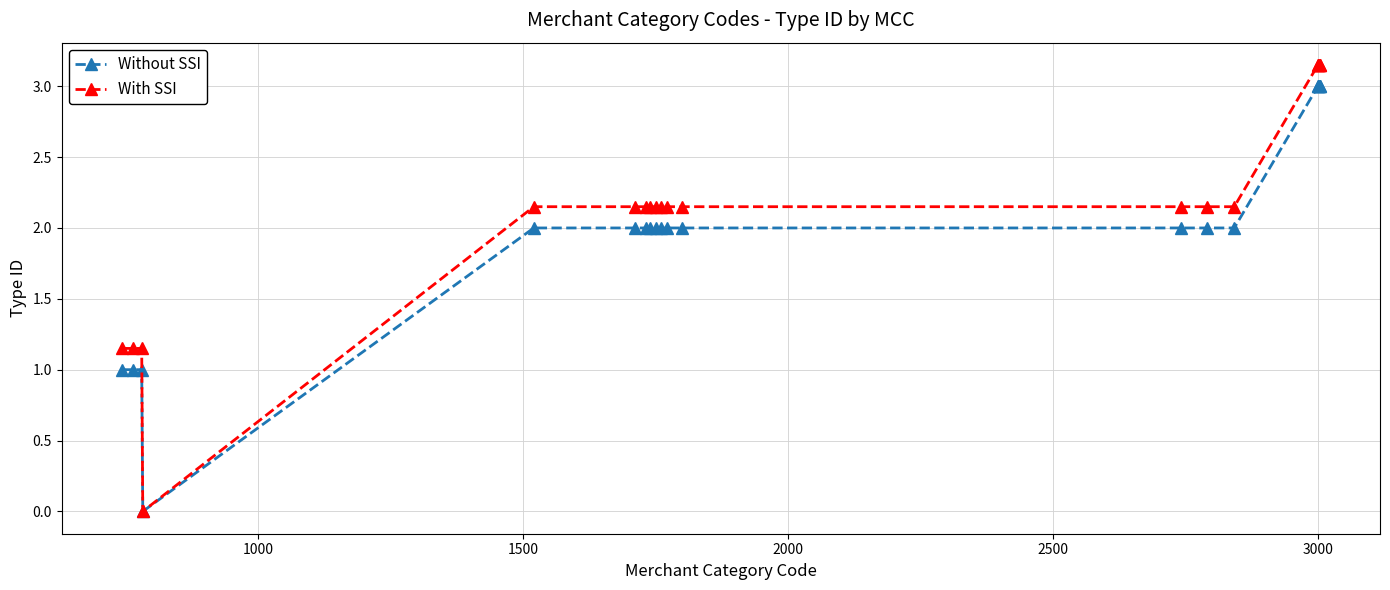

Which series has the largest total across all categories?

With SSI